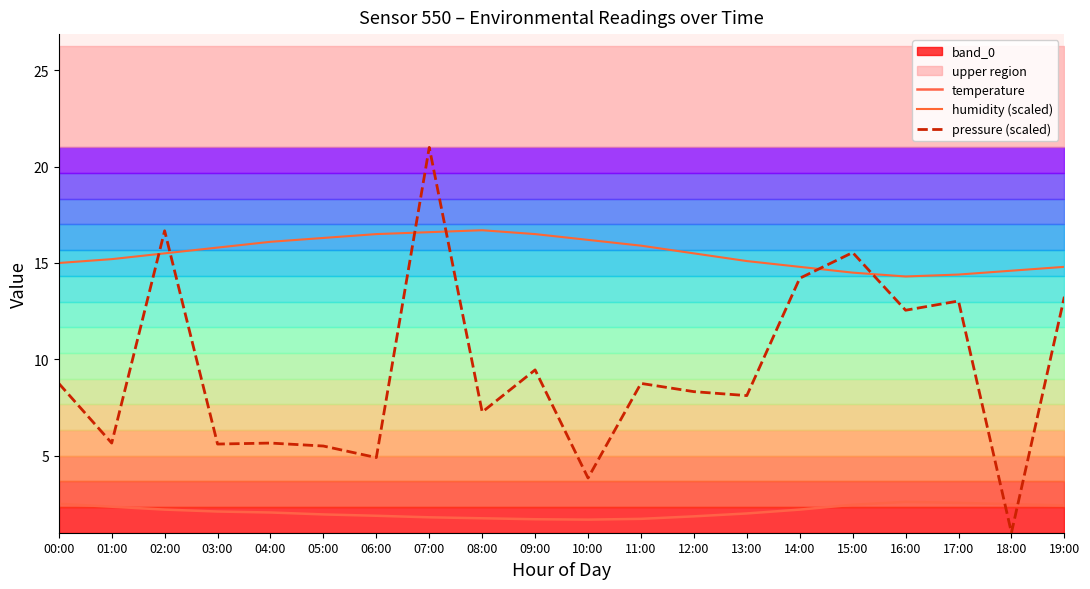

How many lines are shown in the chart?

3